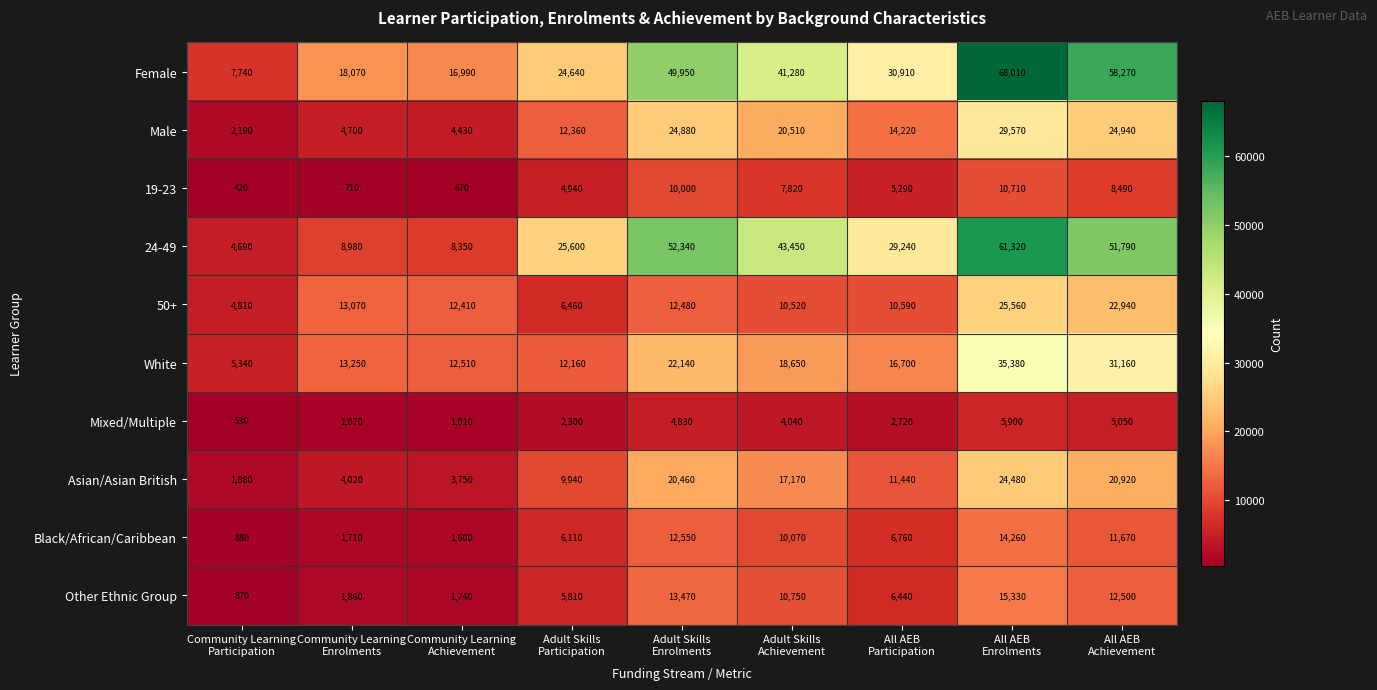

What is the difference between the maximum and second lowest values in the Asian/Asian British series?

20730